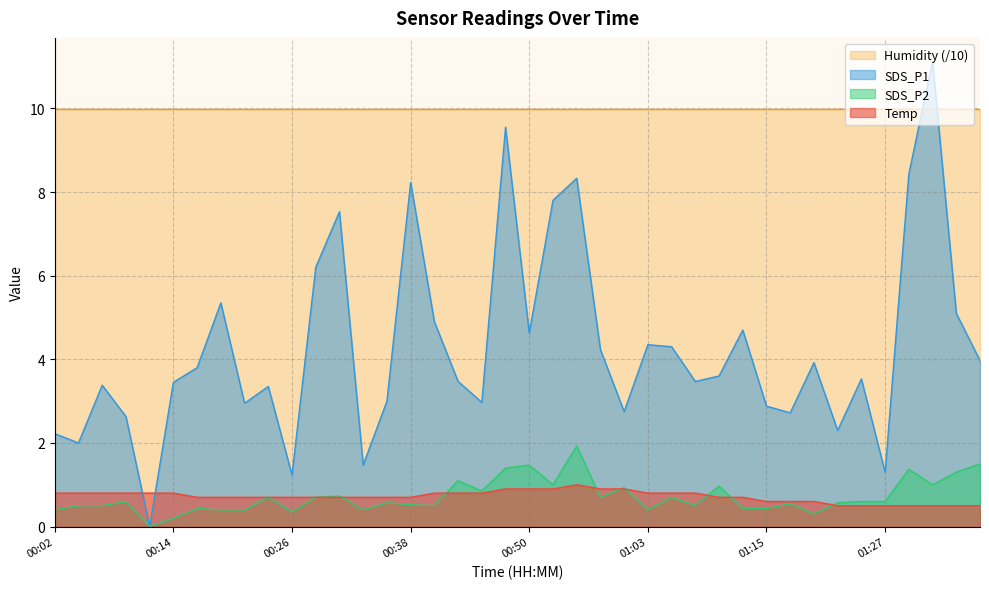

Rank the series by their maximum value, from highest to lowest.

SDS_P1, Humidity (/10), SDS_P2, Temp